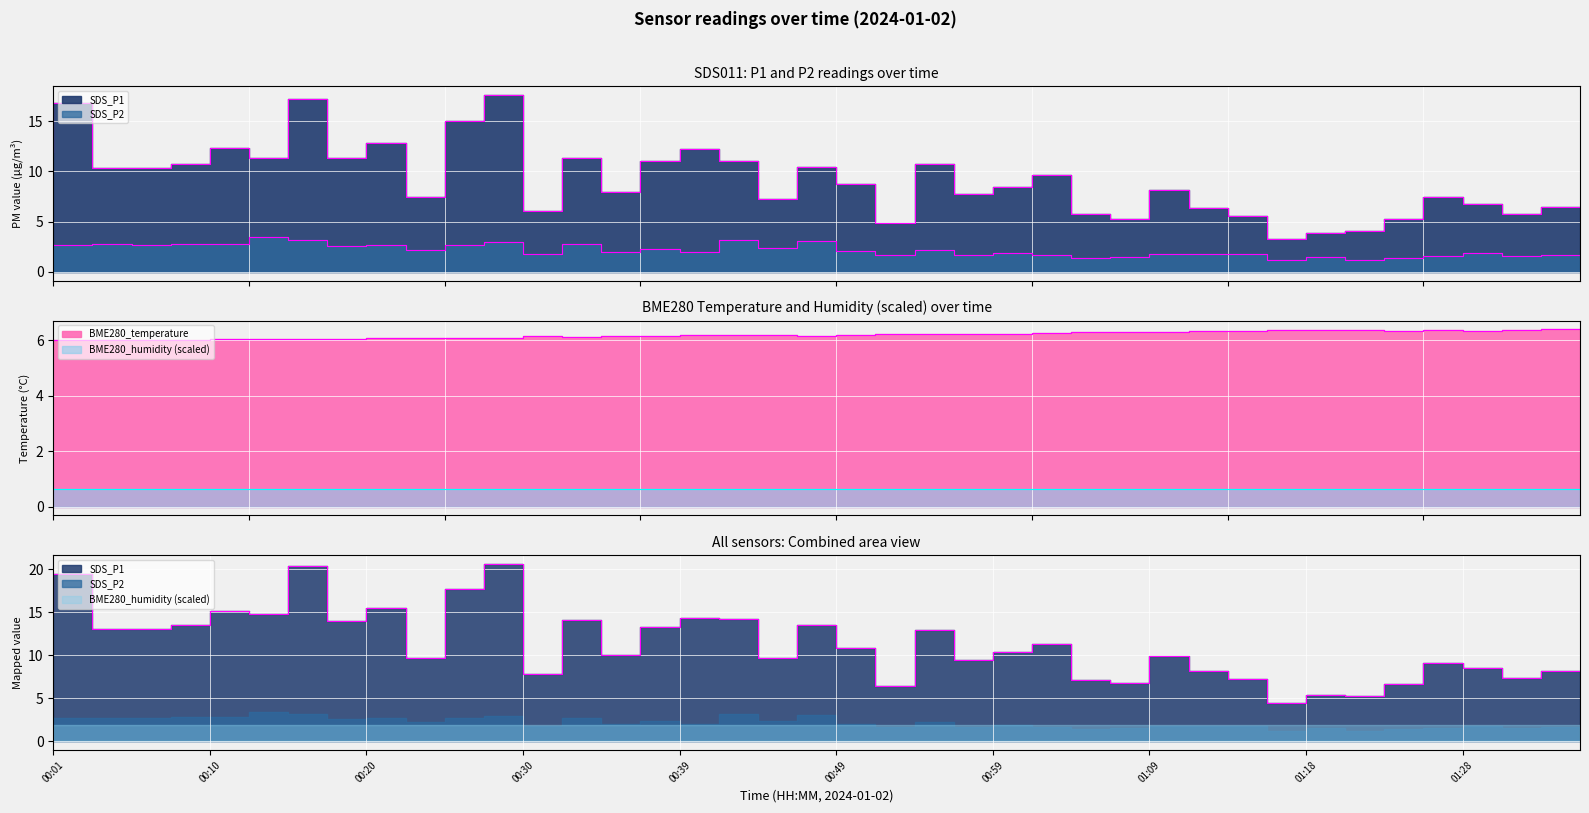

How many lines are shown in the chart?

3